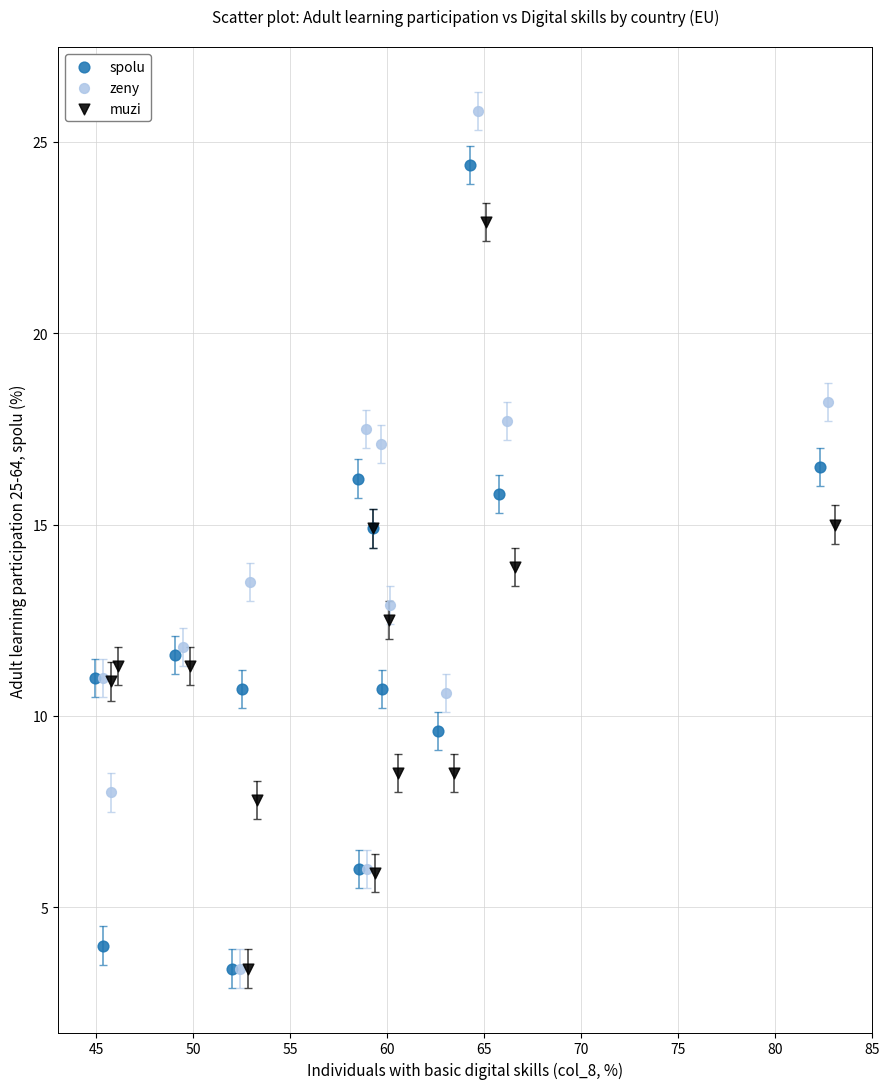

What are all the series names shown in the legend?

spolu, zeny, muzi